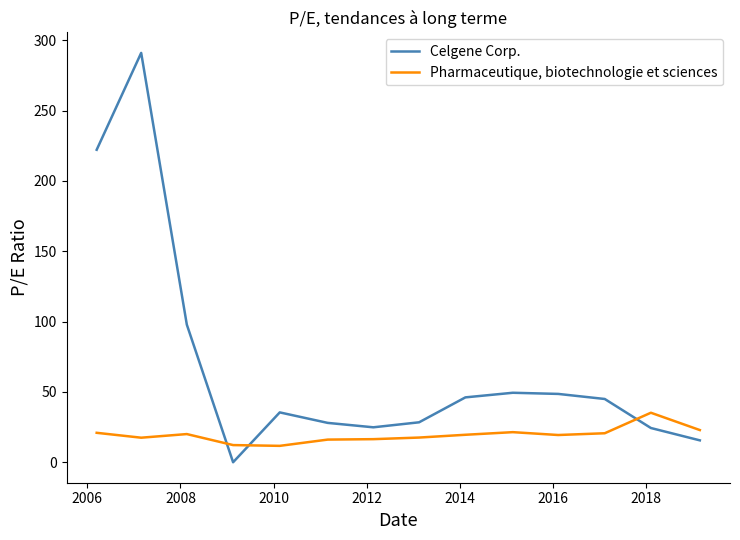

What is the difference between the maximum and minimum values in the Celgene Corp. series?

291.1